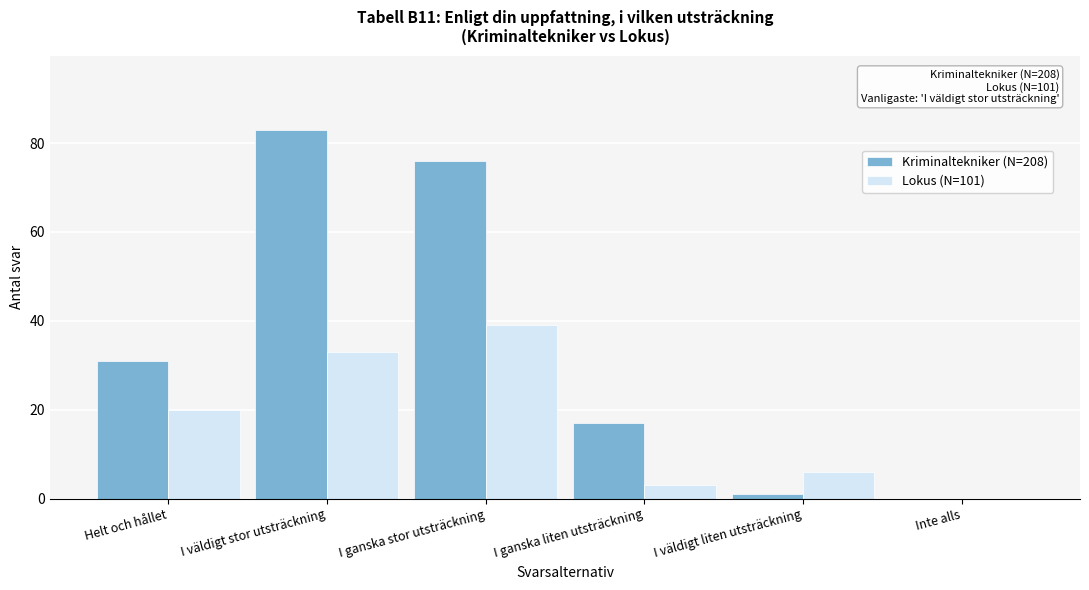

Reading right to left, transcribe all the data shown in this chart.

Kriminaltekniker (N=208): Inte alls=0	I väldigt liten utsträckning=1	I ganska liten utsträckning=17	I ganska stor utsträckning=76	I väldigt stor utsträckning=83	Helt och hållet=31
Lokus (N=101): Inte alls=0	I väldigt liten utsträckning=6	I ganska liten utsträckning=3	I ganska stor utsträckning=39	I väldigt stor utsträckning=33	Helt och hållet=20